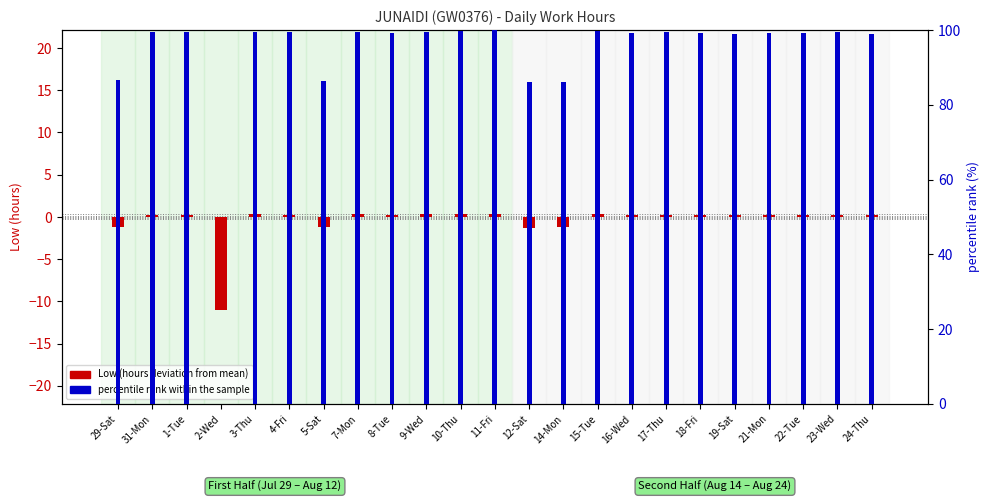

What is the spread (max minus min) of values at 23-Wed?

99.1